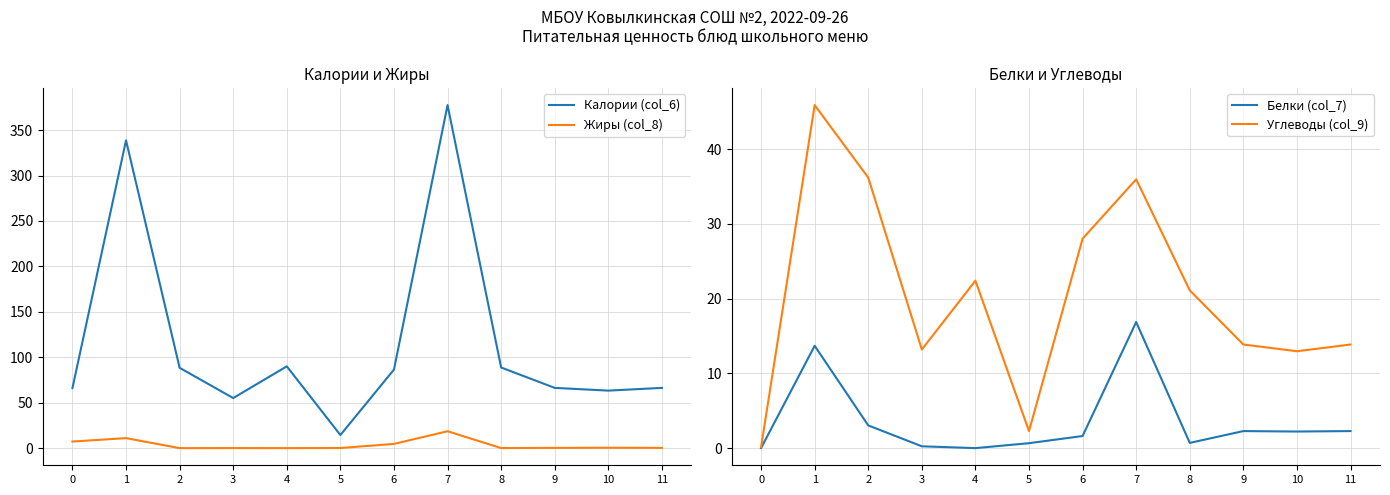

What is the difference between the maximum and minimum values in the Жиры (col_8) series?

18.6